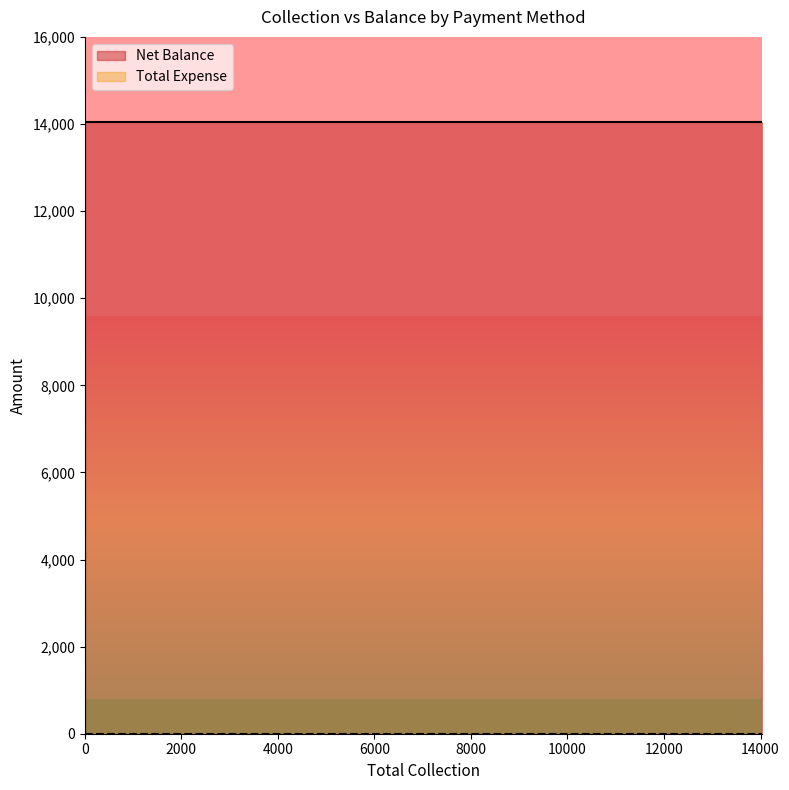

True or false: Net Balance and Total Expense intersect in this chart.

False